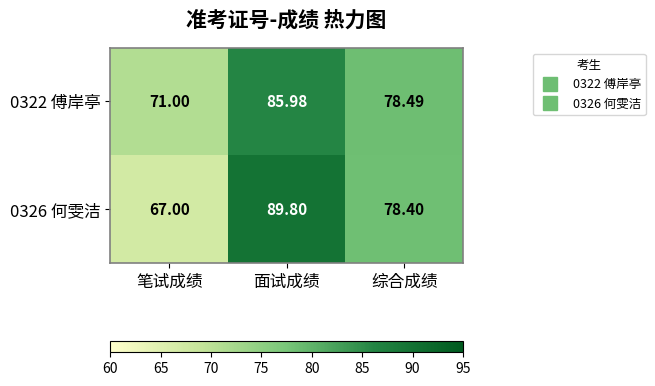

Where is 0326 何雯洁 nearest to the value 78?

综合成绩